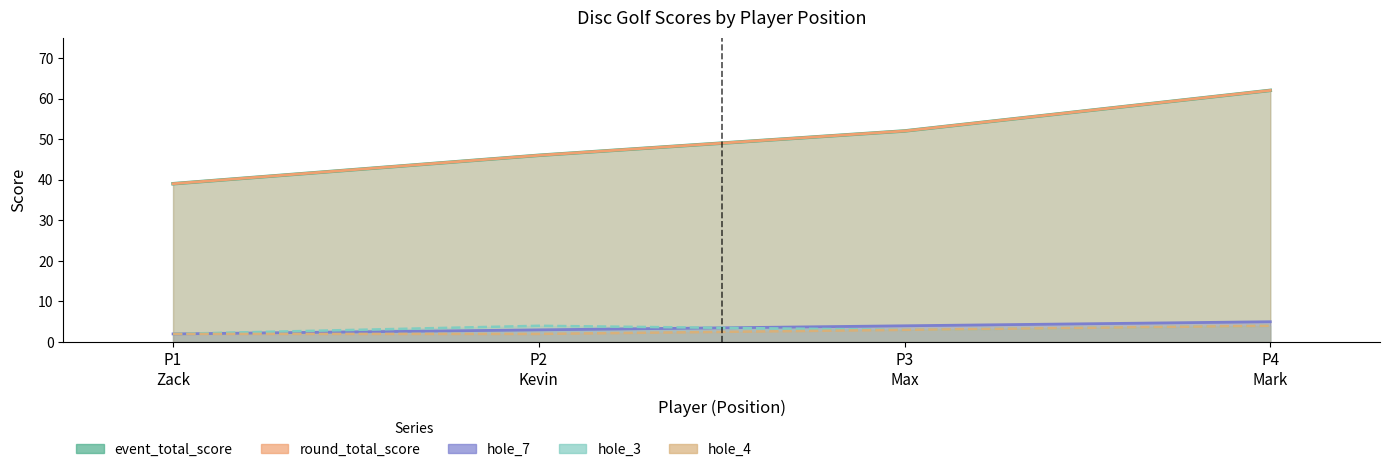

Reading left to right, list all the values displayed in this chart.

event_total_score: 39	46	52	62
round_total_score: 39	46	52	62
hole_3: 2	4	3	4
hole_4: 2	2	3	4
hole_7: 2	3	4	5